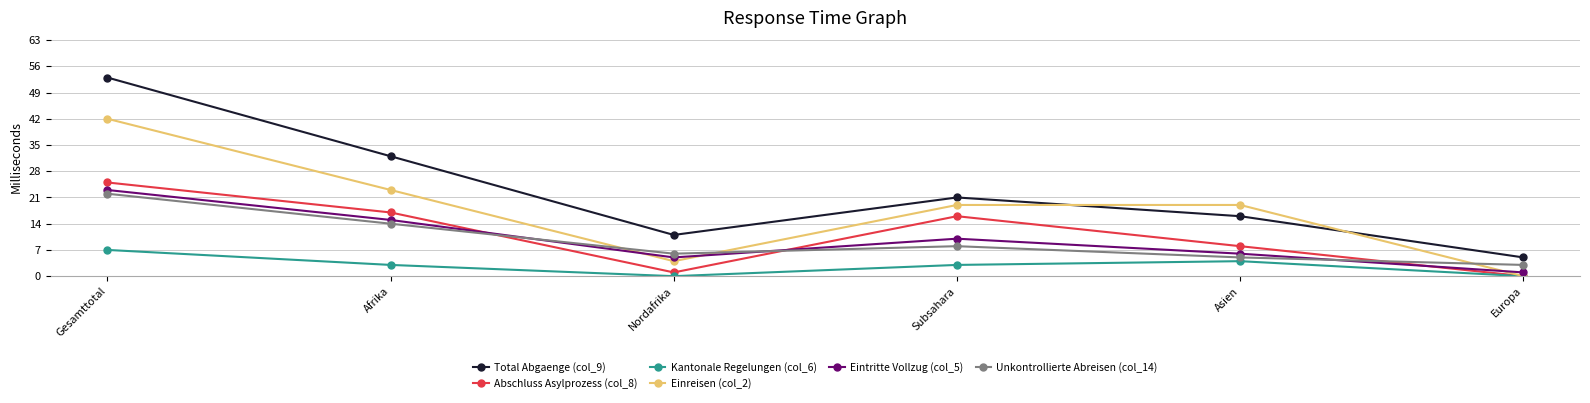

Read the Kantonale Regelungen (col_6) value at Gesamttotal.

7